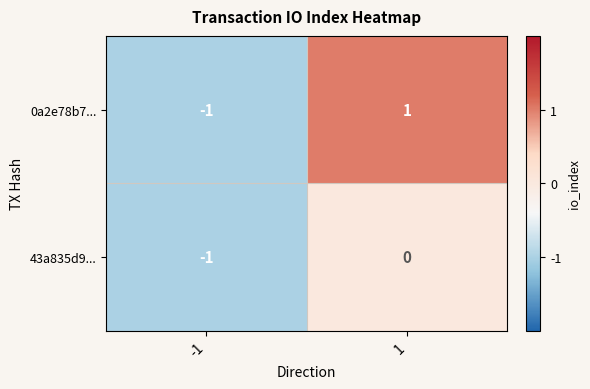

Rank the series at 1 from lowest to highest value.

43a835d9..., 0a2e78b7...